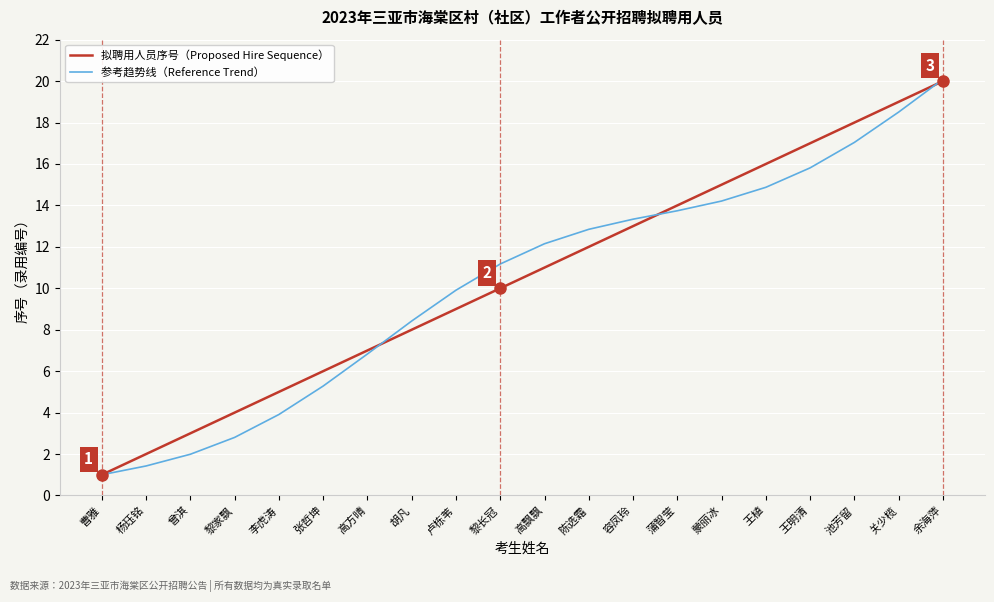

What is the difference between the highest and lowest values at 容凤玲?

0.3